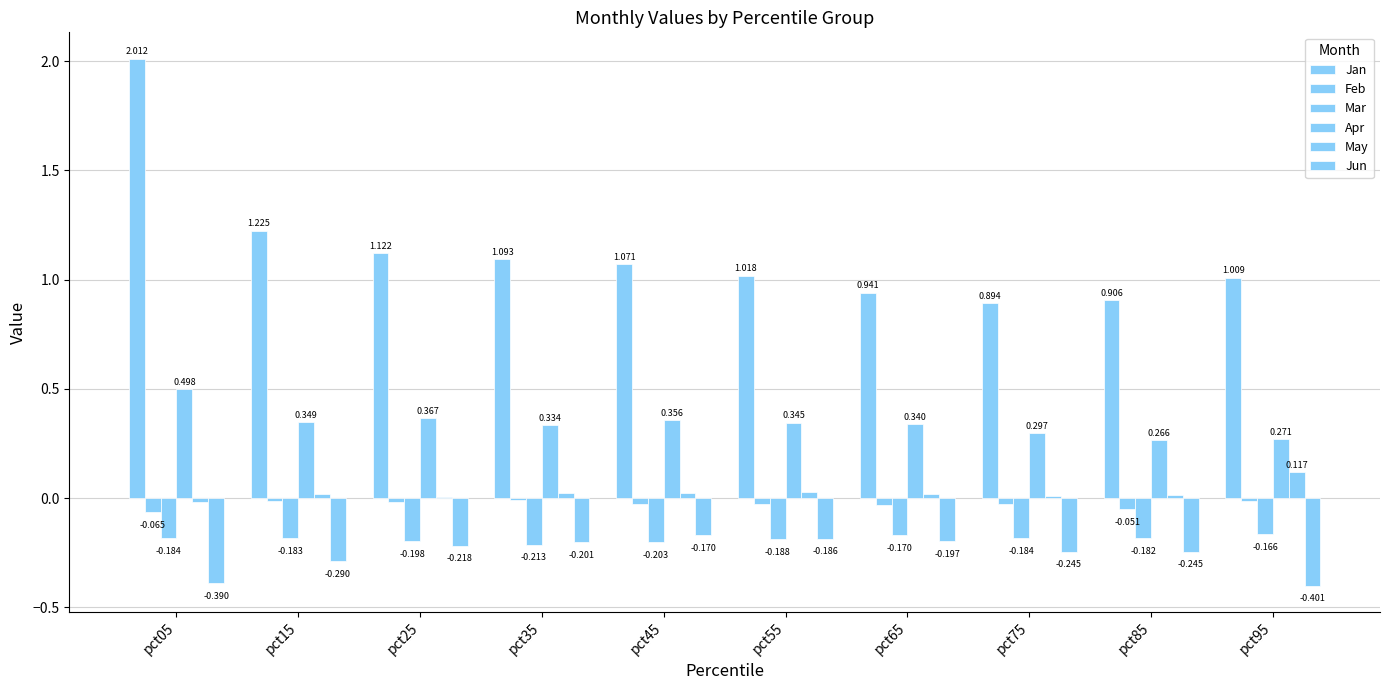

How many groups of bars are there?

10